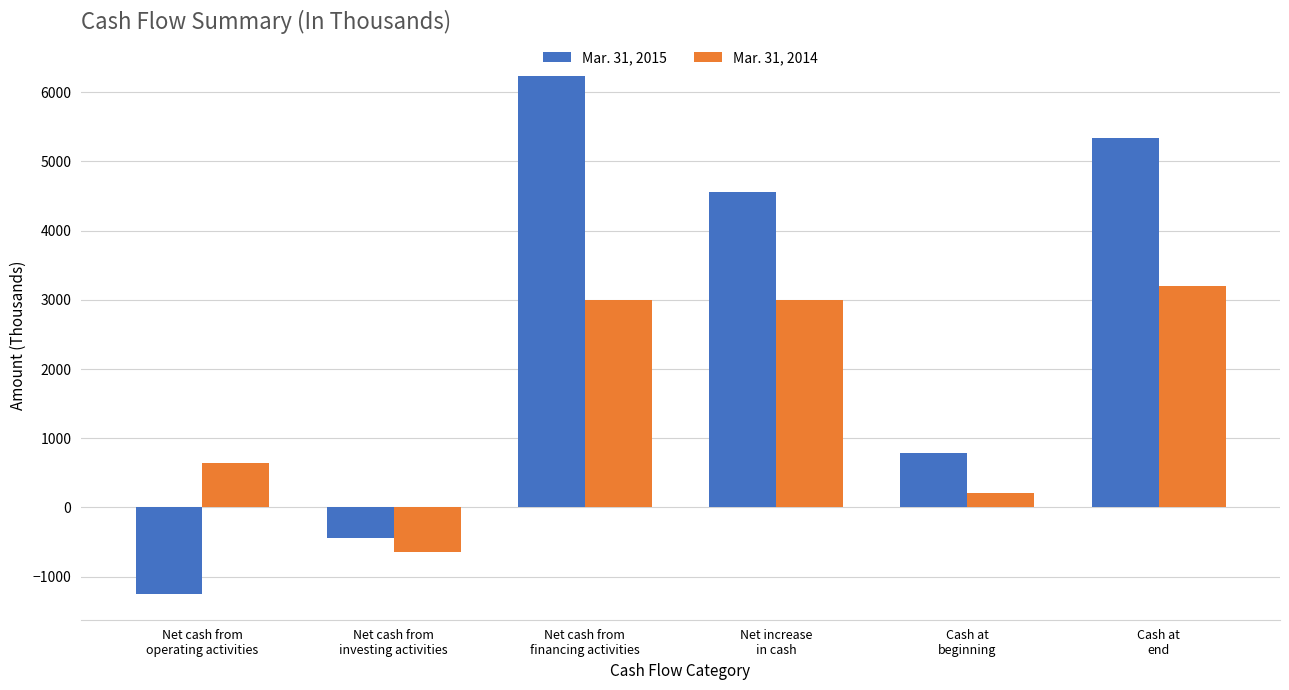

How many values in Mar. 31, 2014 are above zero?

5